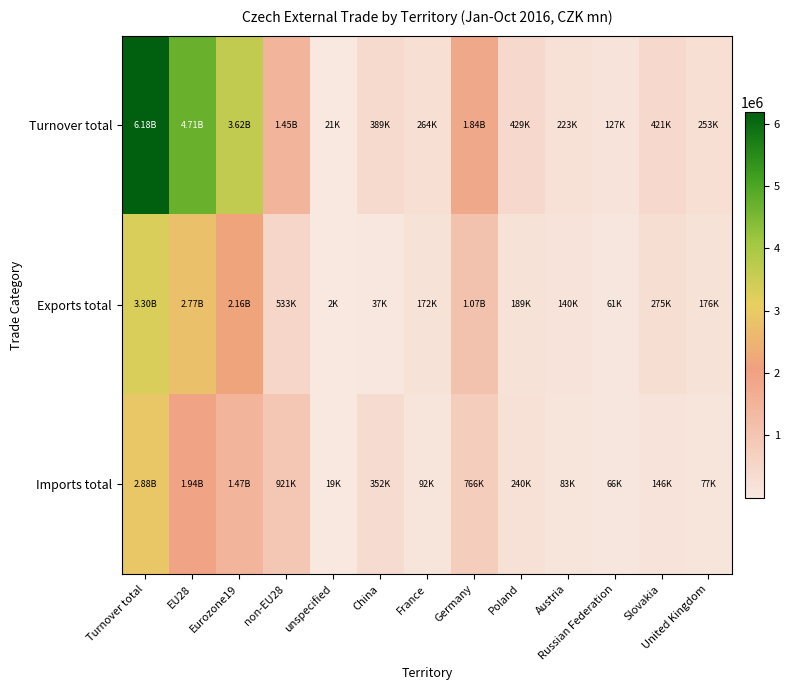

Reading left to right, extract all data points from this chart.

Turnover total: Turnover total=6184491	EU28=4709762	Eurozone19=3624823	non-EU28=1453955	unspecified=20774	China=389120	France=264185	Germany=1837044	Poland=429171	Austria=222956	Russian Federation=127173	Slovakia=420929	United Kingdom=253134
Exports total: Turnover total=3304191	EU28=2769633	Eurozone19=2156856	non-EU28=532759	unspecified=1800	China=37368	France=172307	Germany=1071407	Poland=189376	Austria=139563	Russian Federation=60969	Slovakia=275037	United Kingdom=176186
Imports total: Turnover total=2880299	EU28=1940130	Eurozone19=1467968	non-EU28=921196	unspecified=18974	China=351752	France=91878	Germany=765637	Poland=239795	Austria=83393	Russian Federation=66204	Slovakia=145892	United Kingdom=76948